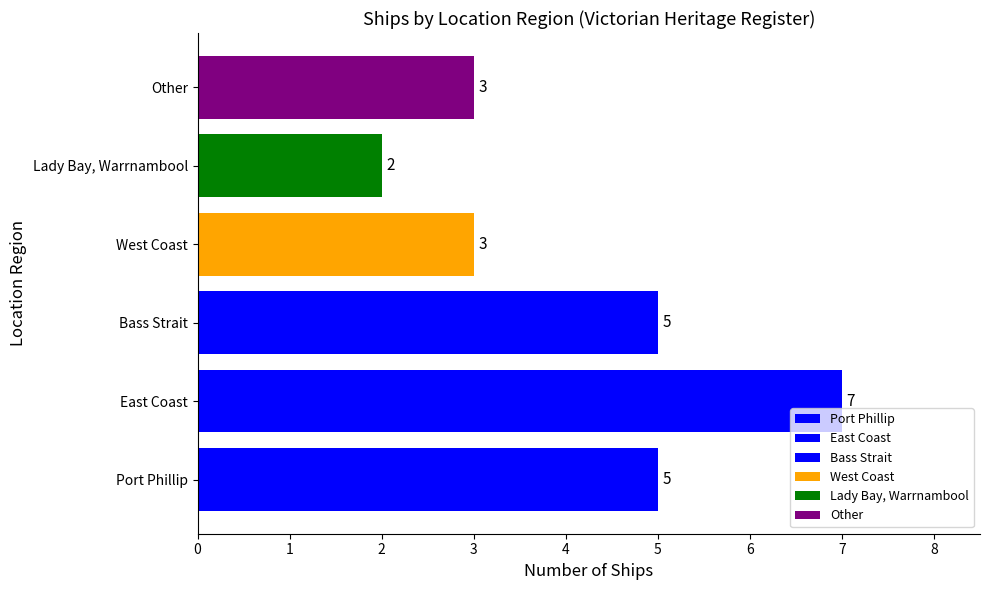

What position from the right is Bass Strait?

4